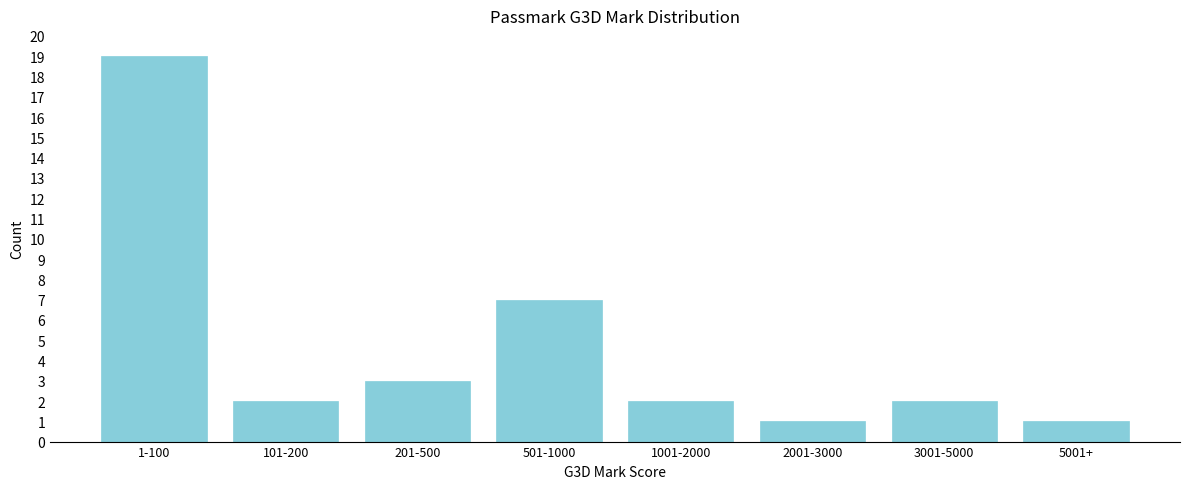

Reading left to right, extract all data points from this chart.

19	2	3	7	2	1	2	1